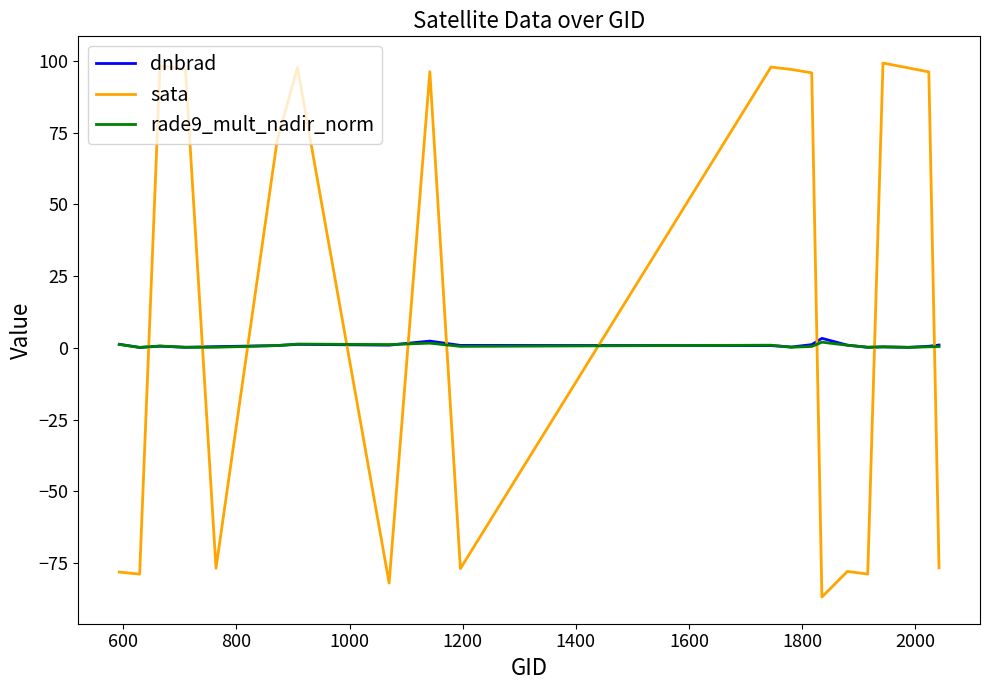

What is the smallest value displayed?

-86.9